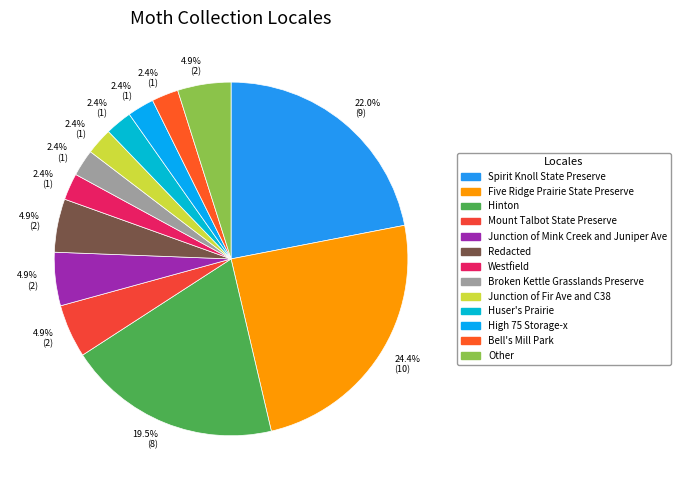

Count the number of slices in the pie.

13